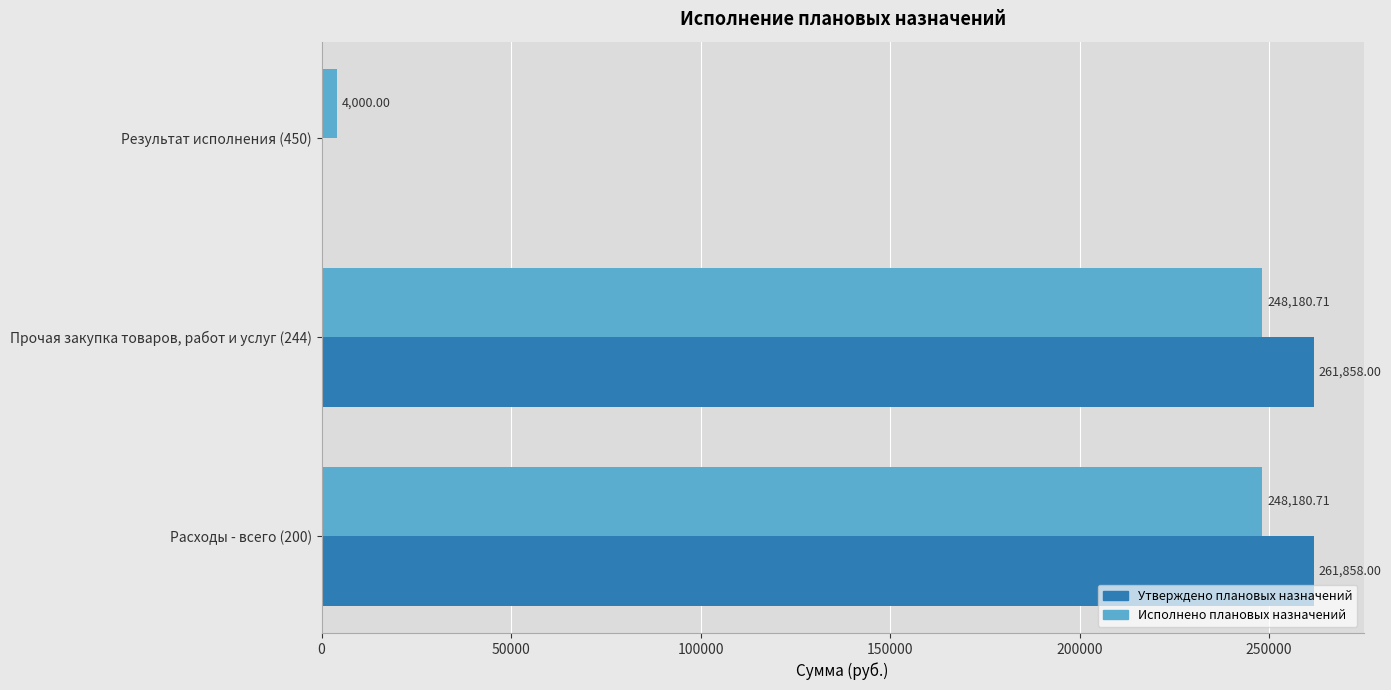

Which series has the largest range (max minus min)?

Утверждено плановых назначений